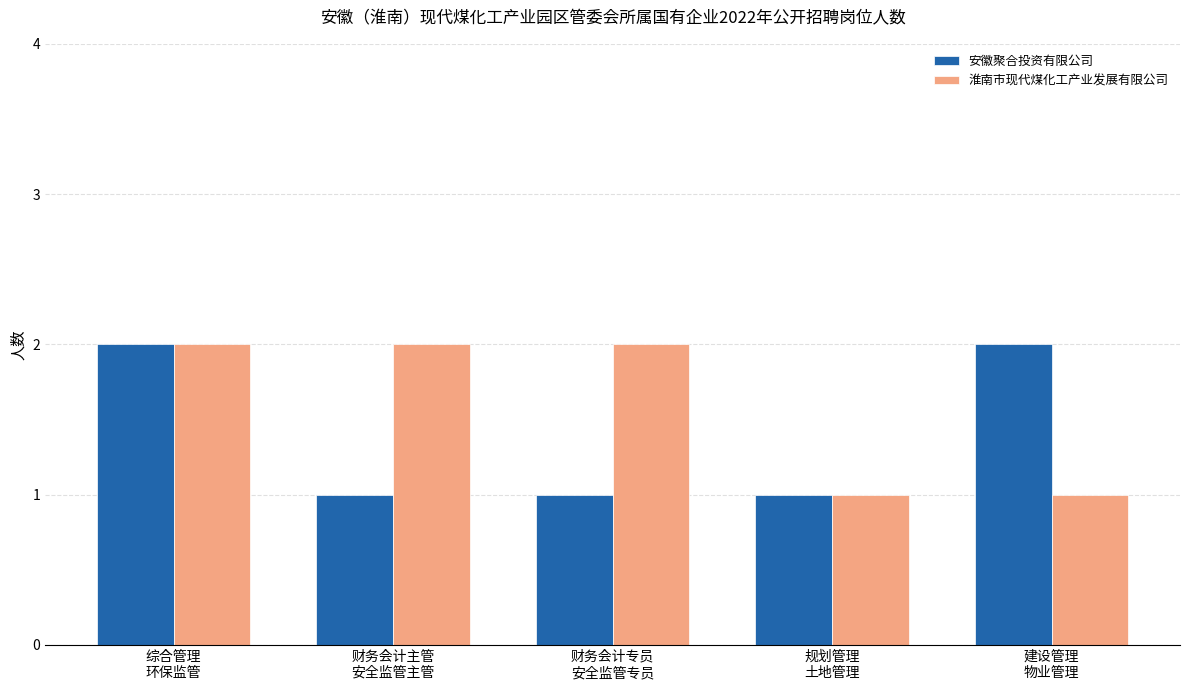

Count the 淮南市现代煤化工产业发展有限公司 values in the range 1 to 2.

5